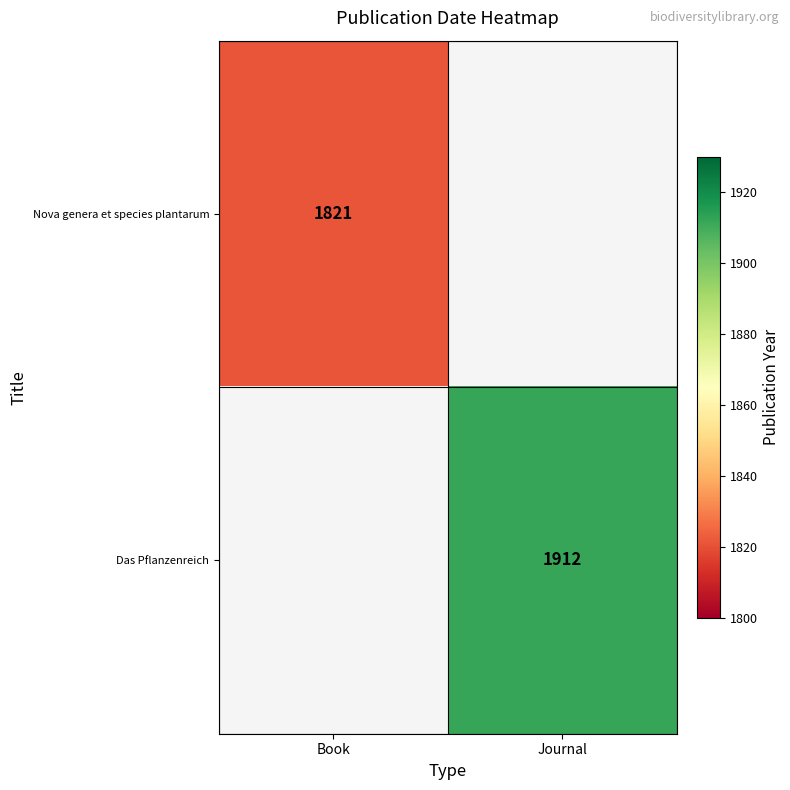

True or false: Nova genera et species plantarum has a value of 2886 at Book.

False